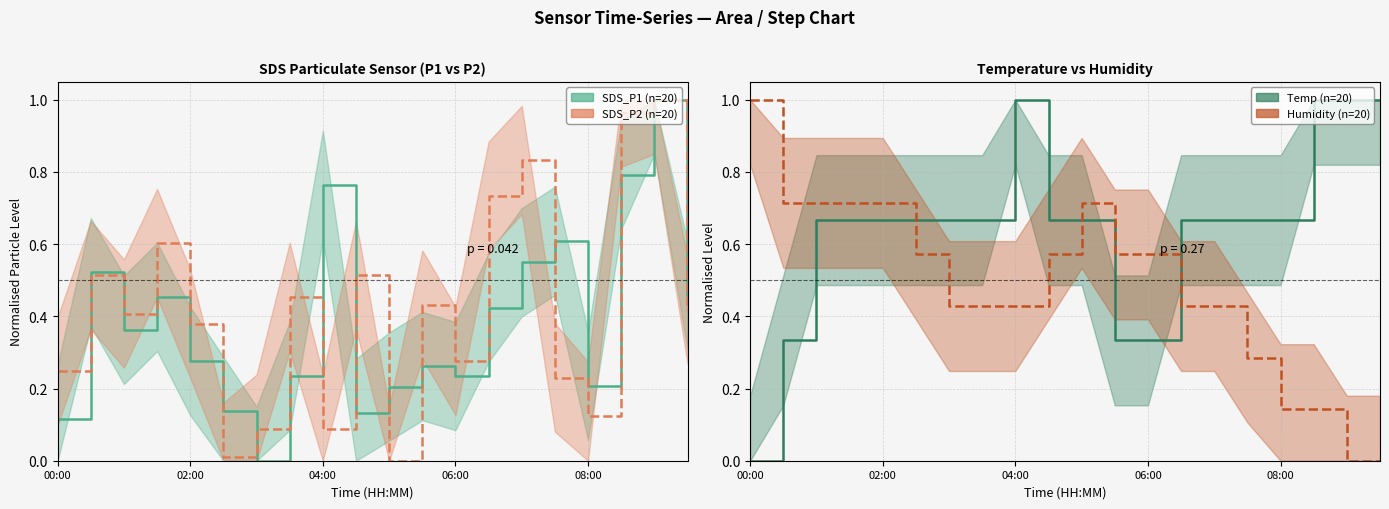

How many series are shown in this chart?

4